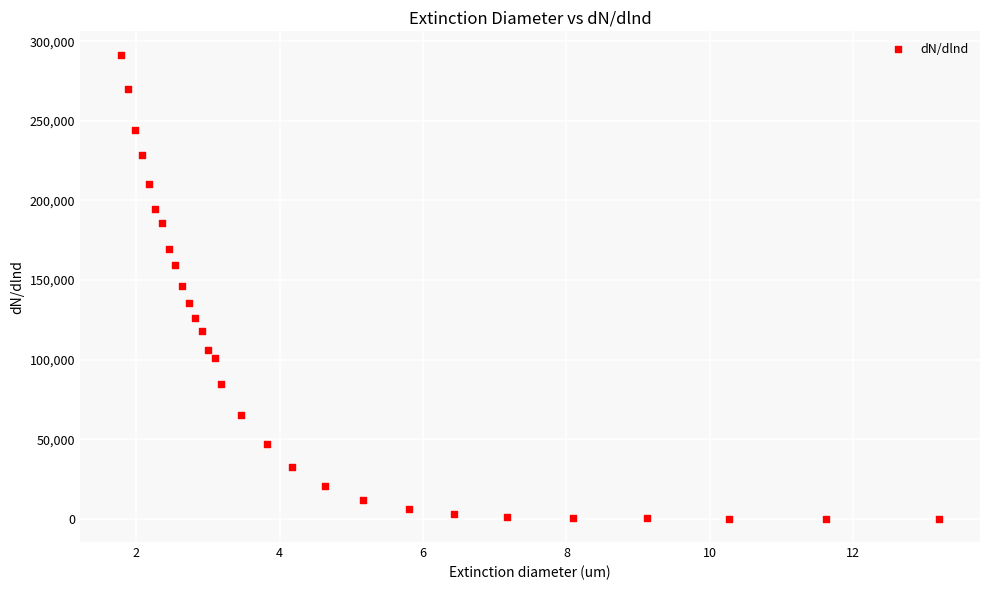

What is the range of Y values (max minus min)?

291555.8